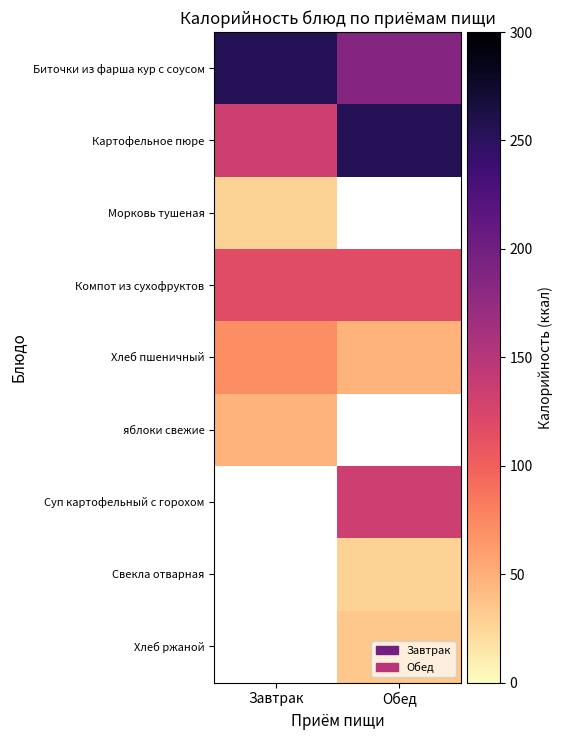

Where does the Хлеб пшеничный series first go above 70?

Завтрак